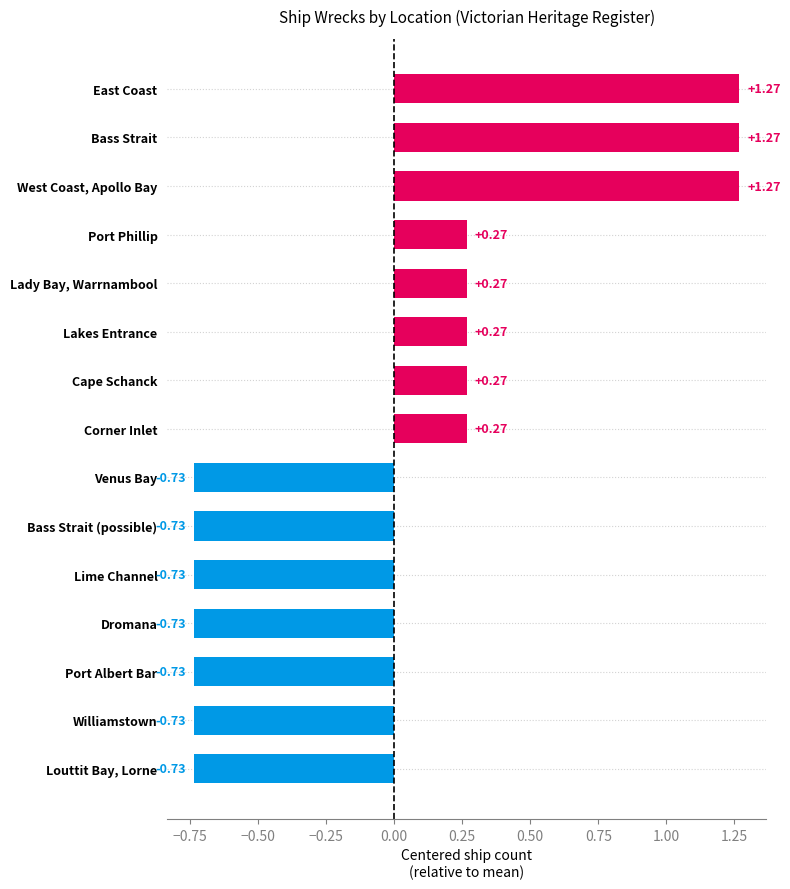

What is the difference between the second highest and minimum values?

2.0